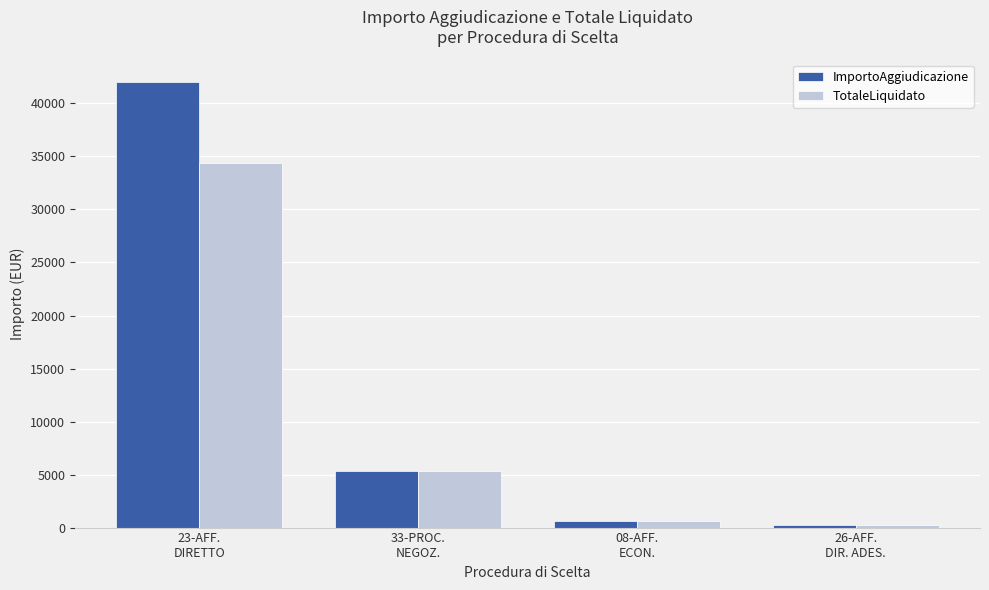

What are all the series names shown in the legend?

ImportoAggiudicazione, TotaleLiquidato